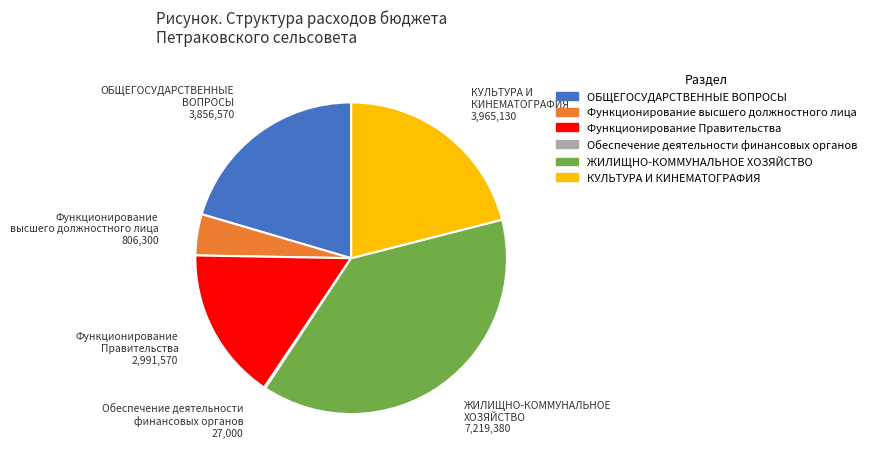

Which slice is the largest?

ЖИЛИЩНО-КОММУНАЛЬНОЕ ХОЗЯЙСТВО